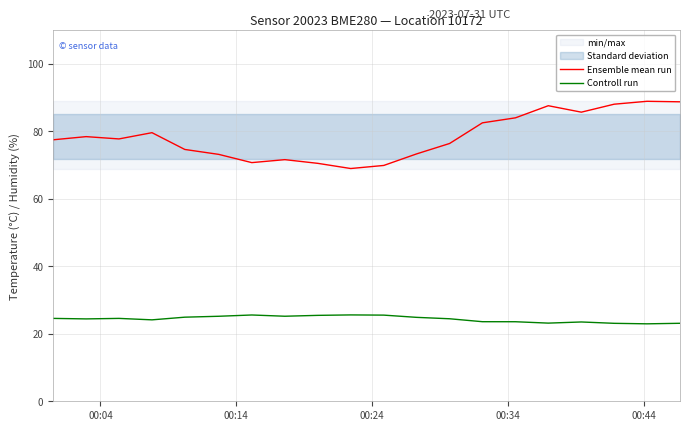

Reading left to right, what are all the values shown in this chart?

Ensemble mean run: 77.5	78.4	77.7	79.6	74.6	73.2	70.7	71.6	70.5	69.0	69.9	73.3	76.4	82.5	84.0	87.6	85.7	88.0	88.9	88.7
Controll run: 24.6	24.4	24.6	24.1	24.9	25.2	25.6	25.2	25.5	25.6	25.5	24.9	24.4	23.6	23.6	23.2	23.5	23.1	22.9	23.1